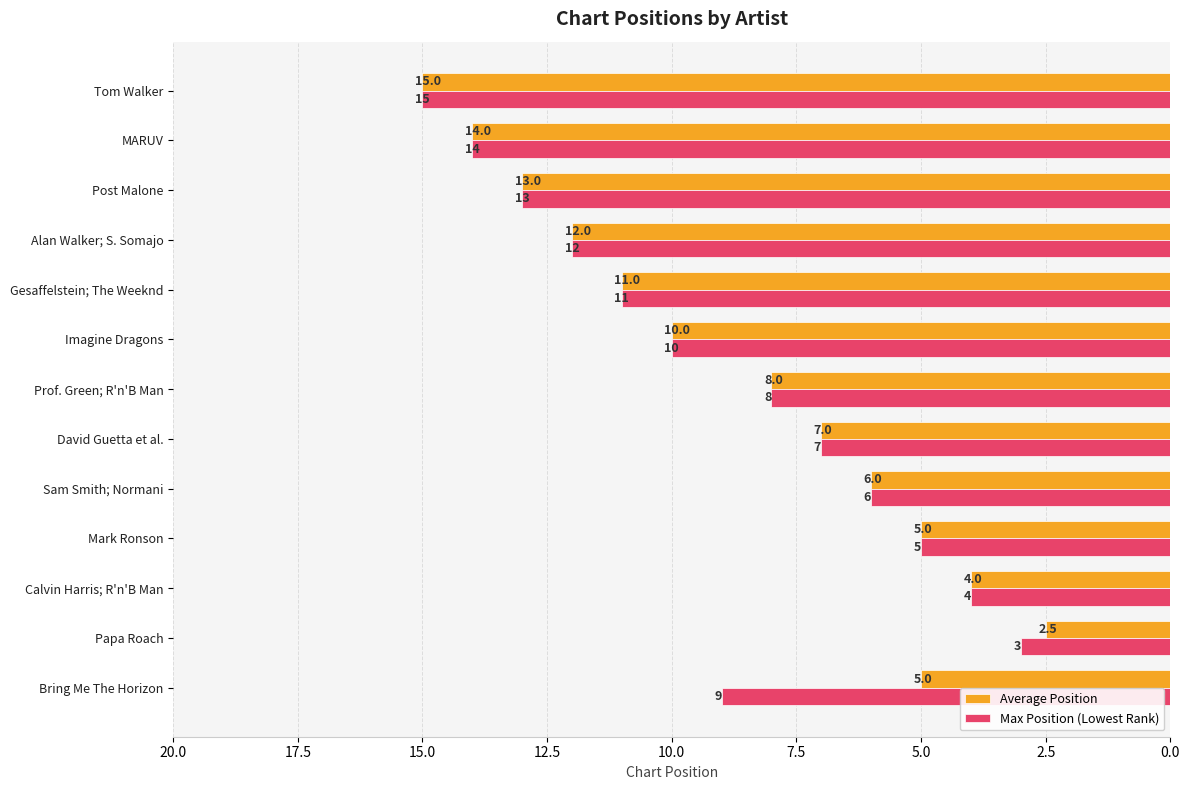

At which label is Max Position (Lowest Rank) closest to 9?

Bring Me The Horizon